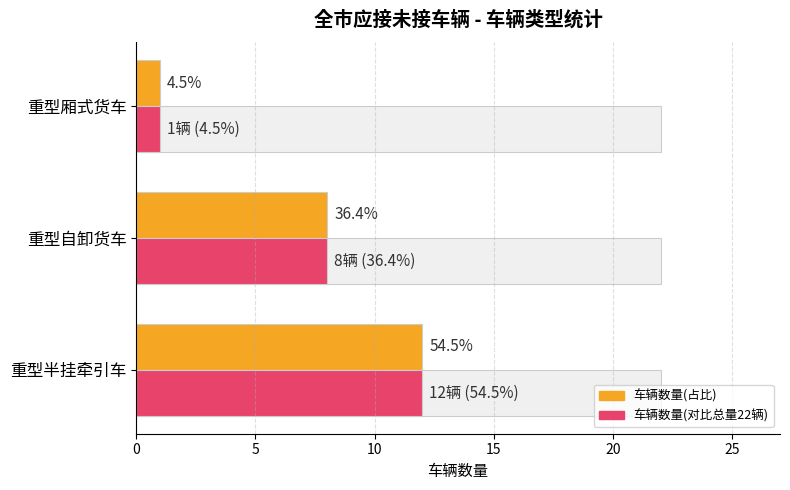

What is the total value across all series at 重型厢式货车?

24